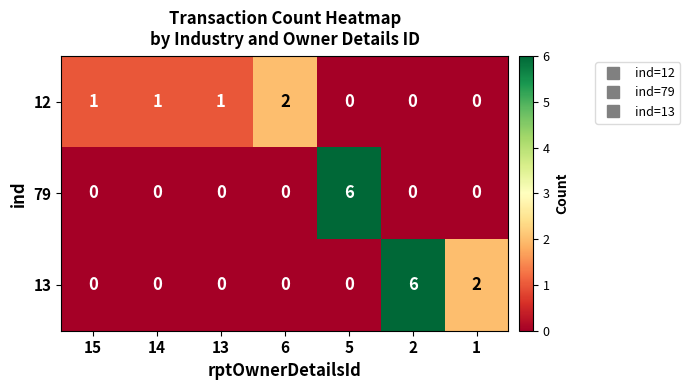

Reading left to right, transcribe all the data shown in this chart.

12: 15=1	14=1	13=1	6=2	5=0	2=0	1=0
79: 15=0	14=0	13=0	6=0	5=6	2=0	1=0
13: 15=0	14=0	13=0	6=0	5=0	2=6	1=2